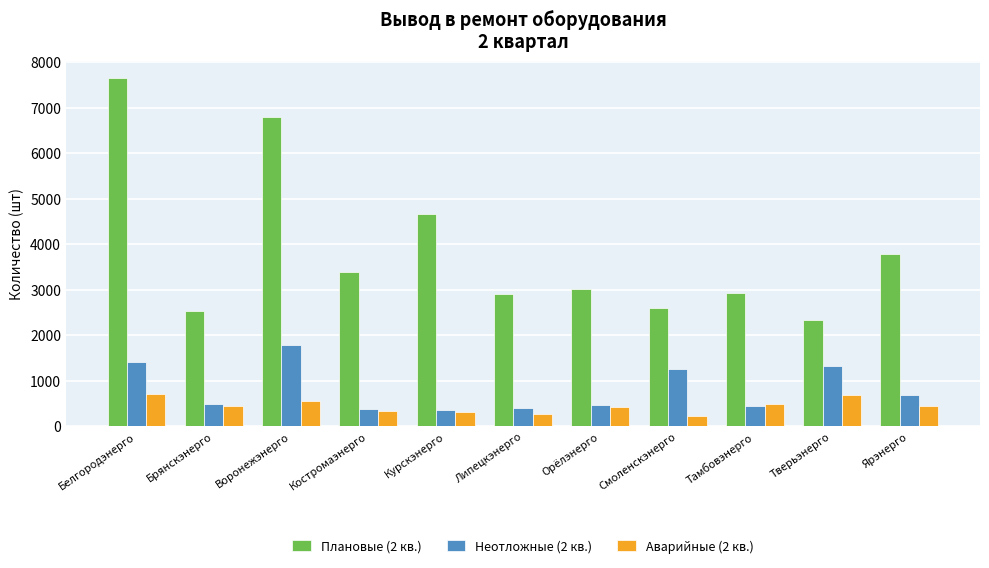

List the series in order of their peak value, lowest first.

Аварийные (2 кв.), Неотложные (2 кв.), Плановые (2 кв.)